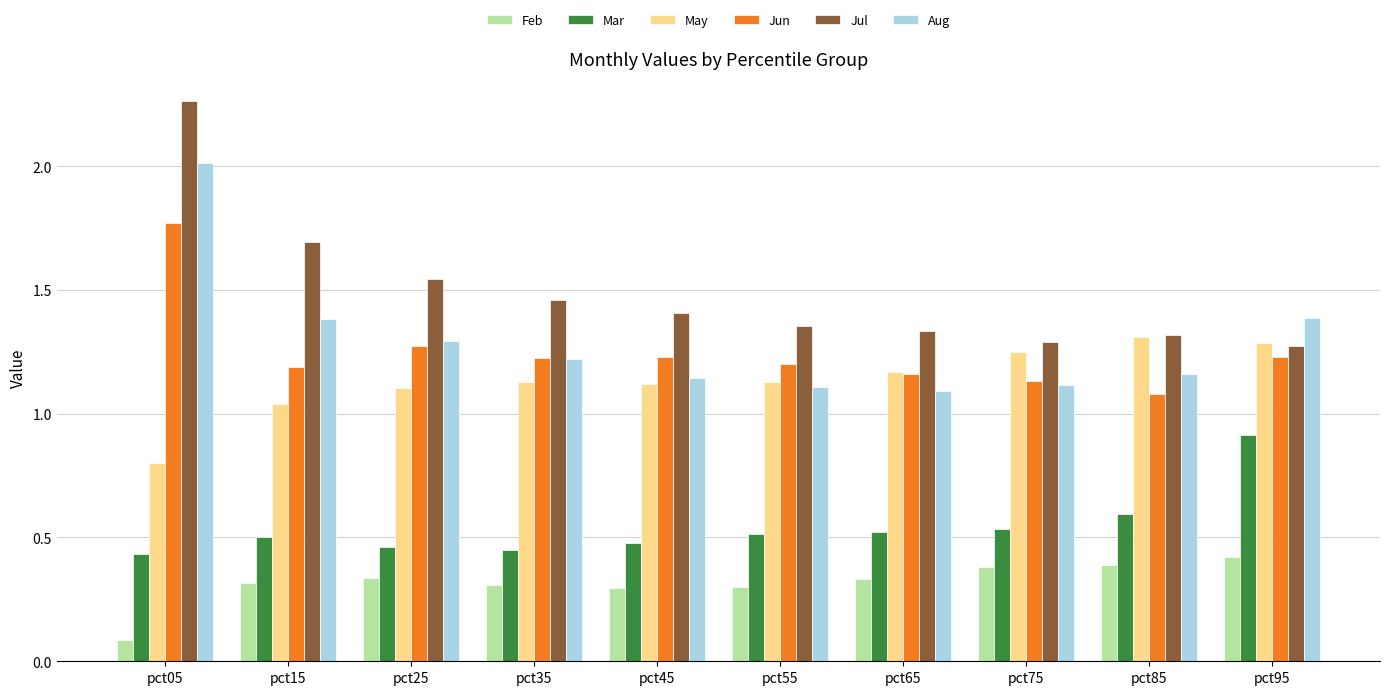

Is it true that Feb equals 0.2 at pct75?

False